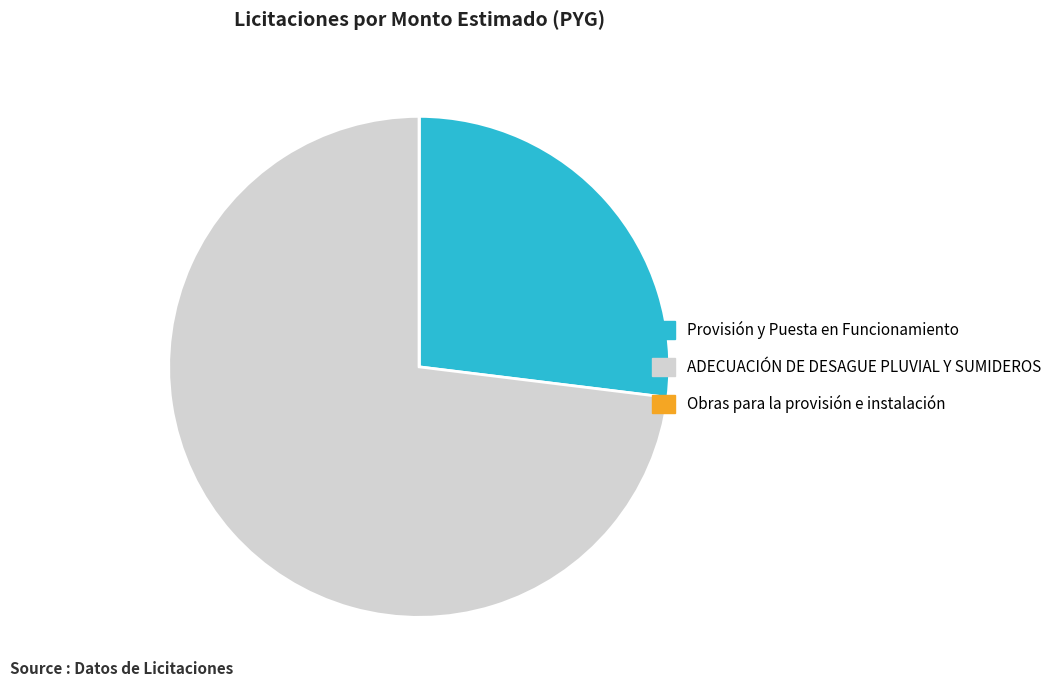

Do ADECUACIÓN DE DESAGUE PLUVIAL Y SUMIDEROS and Provisión y Puesta en Funcionamiento together represent more than half of the pie?

Yes